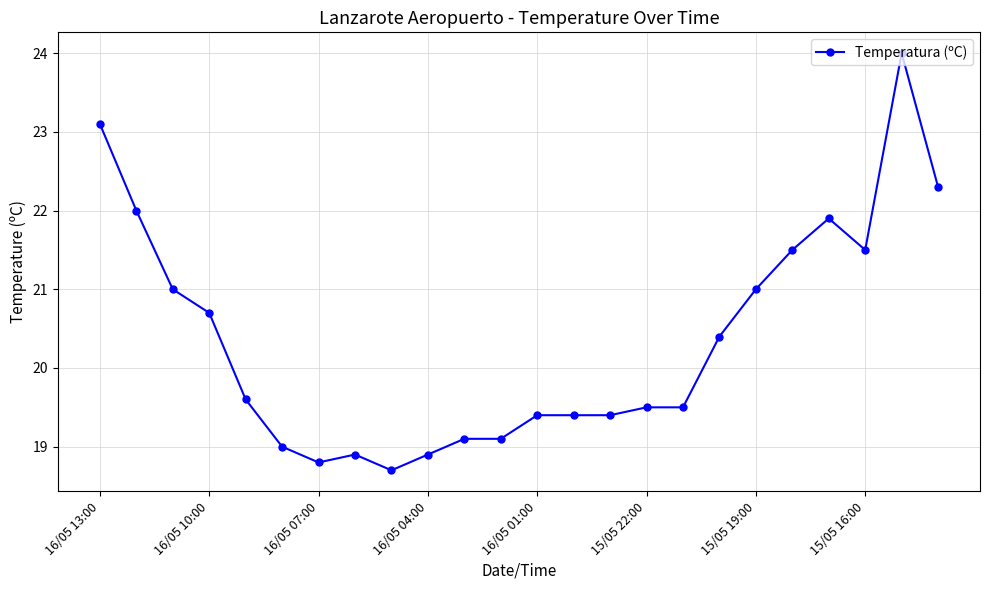

Reading right to left, extract all data points from this chart.

22.3	24.0	21.5	21.9	21.5	21.0	20.4	19.5	19.5	19.4	19.4	19.4	19.1	19.1	18.9	18.7	18.9	18.8	19.0	19.6	20.7	21.0	22.0	23.1